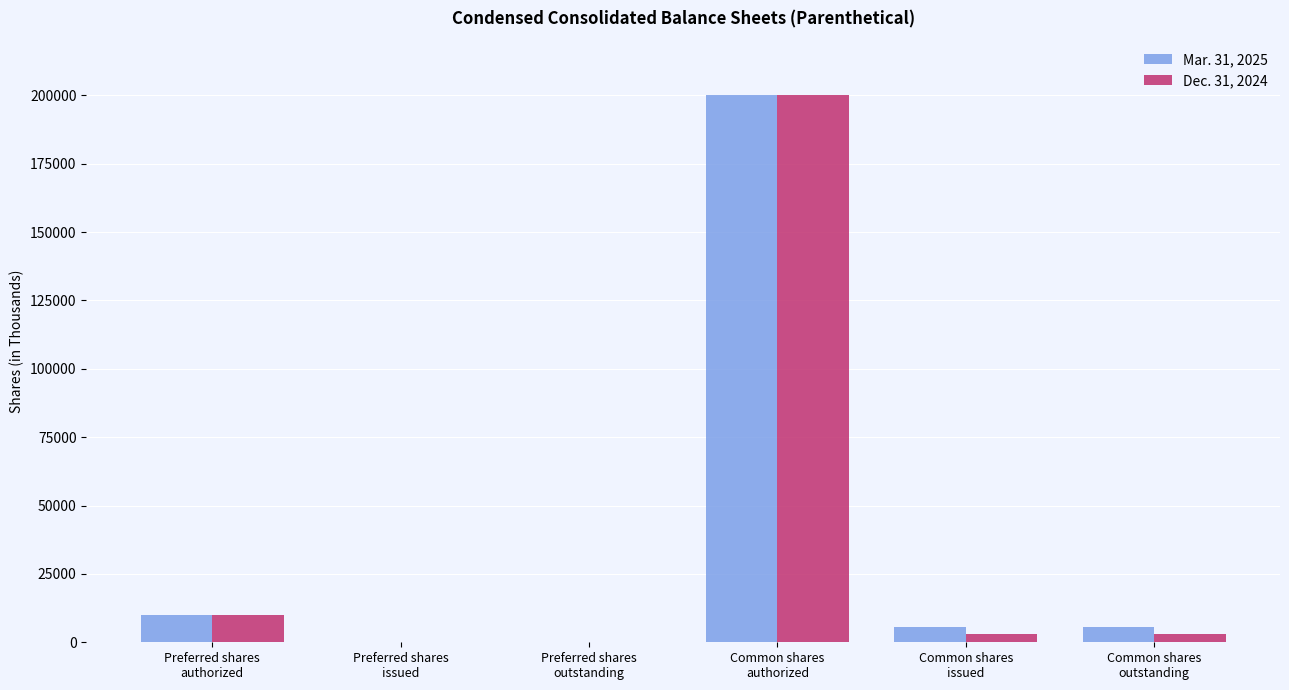

How many groups of bars are there?

6